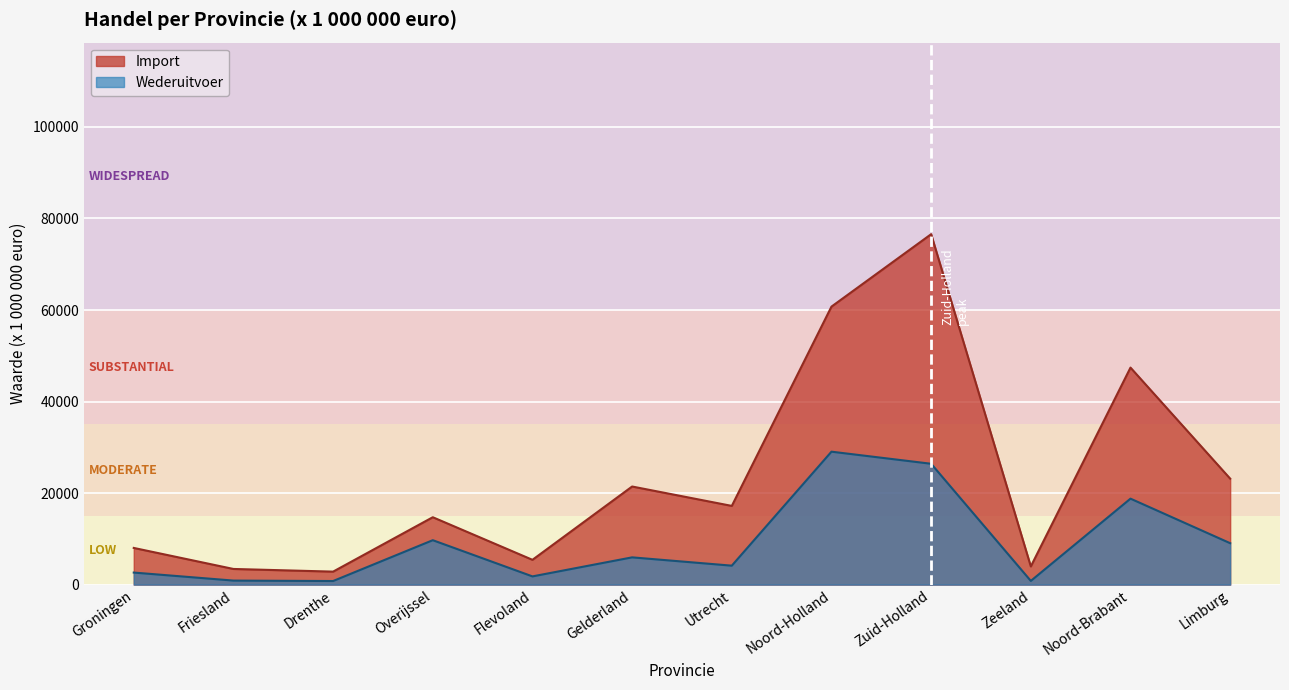

At which label is Wederuitvoer closest to 14915?

Noord-Brabant